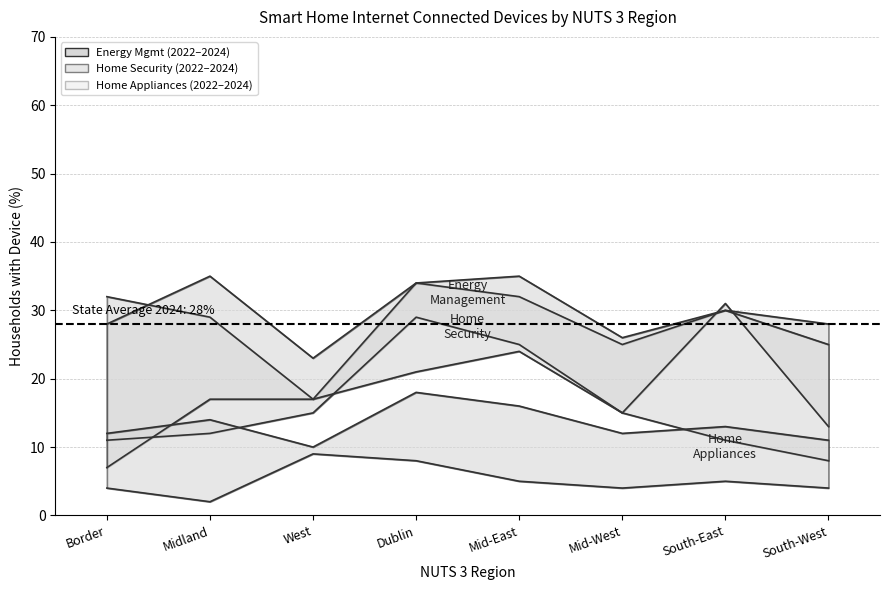

At South-East, list the series in order from largest to smallest.

Energy Mgmt 2022, Energy Mgmt 2024, Home Security 2024, Home Appliances 2024, Home Security 2022, Home Appliances 2022